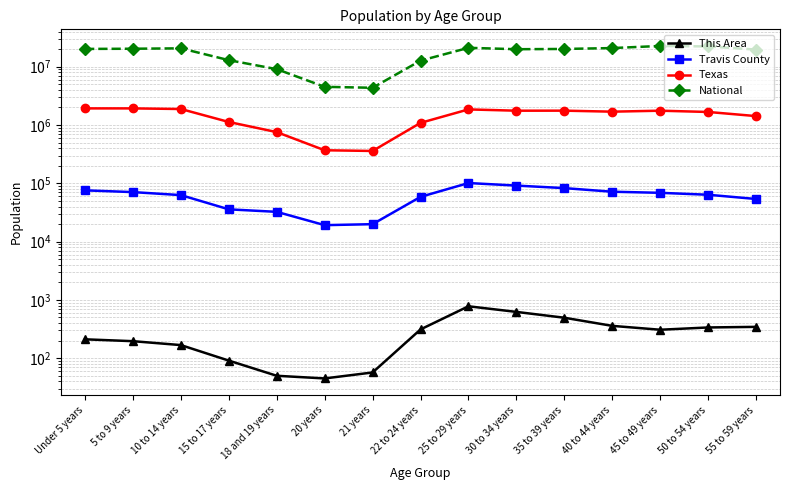

Which category has the lowest value across all series?

20 years